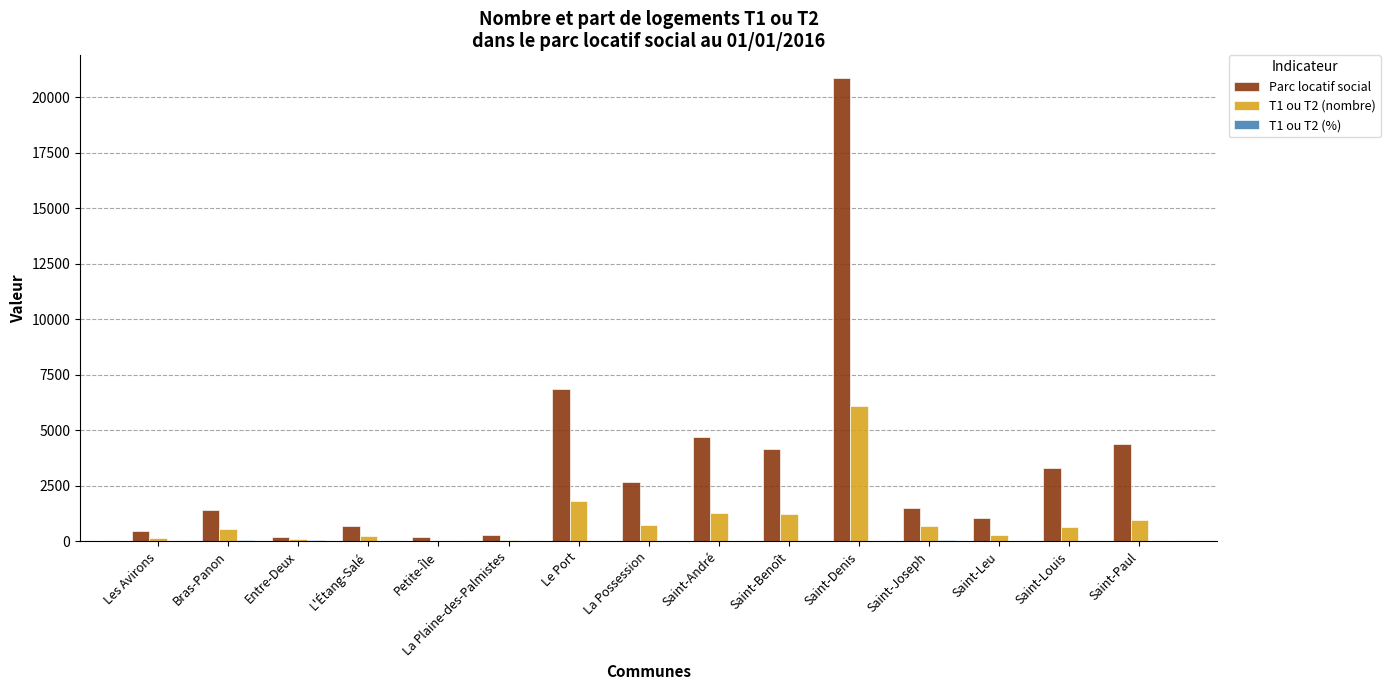

Which series changed the most between Le Port and Saint-Benoît?

Parc locatif social